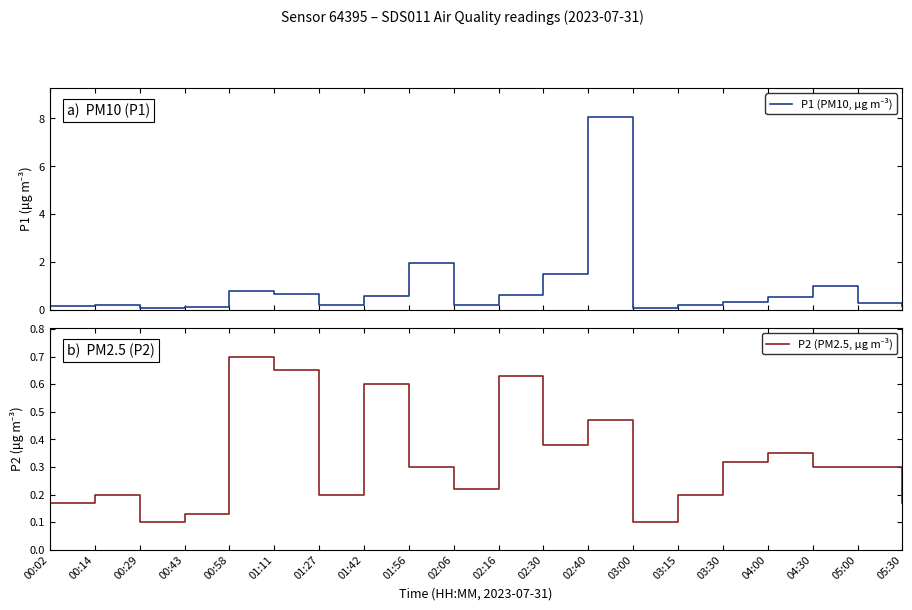

At which category does P1 (PM10, µg m⁻³) reach its first local peak?

00:14